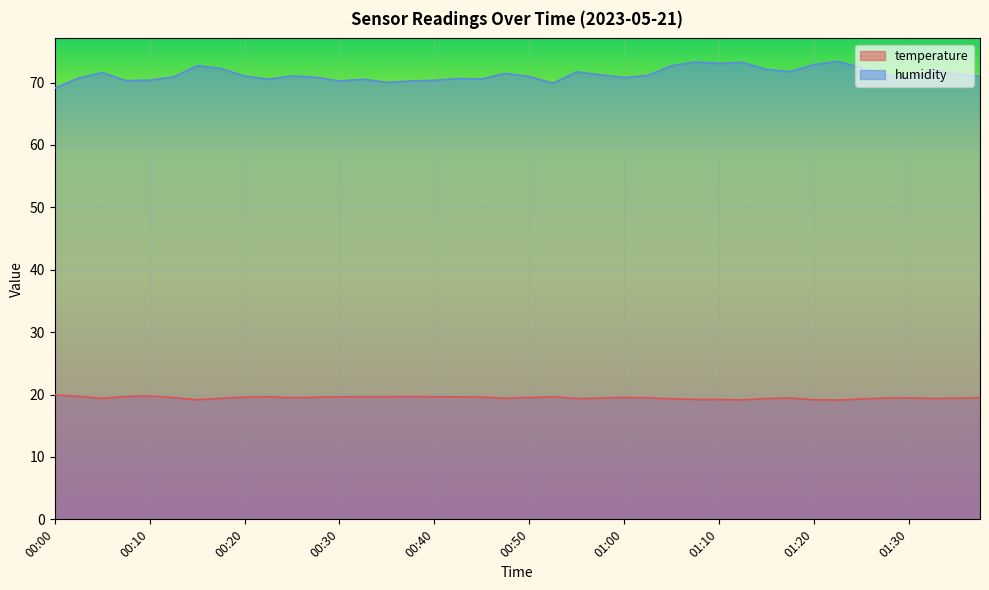

What is the difference between the maximum and minimum values in the temperature series?

0.8